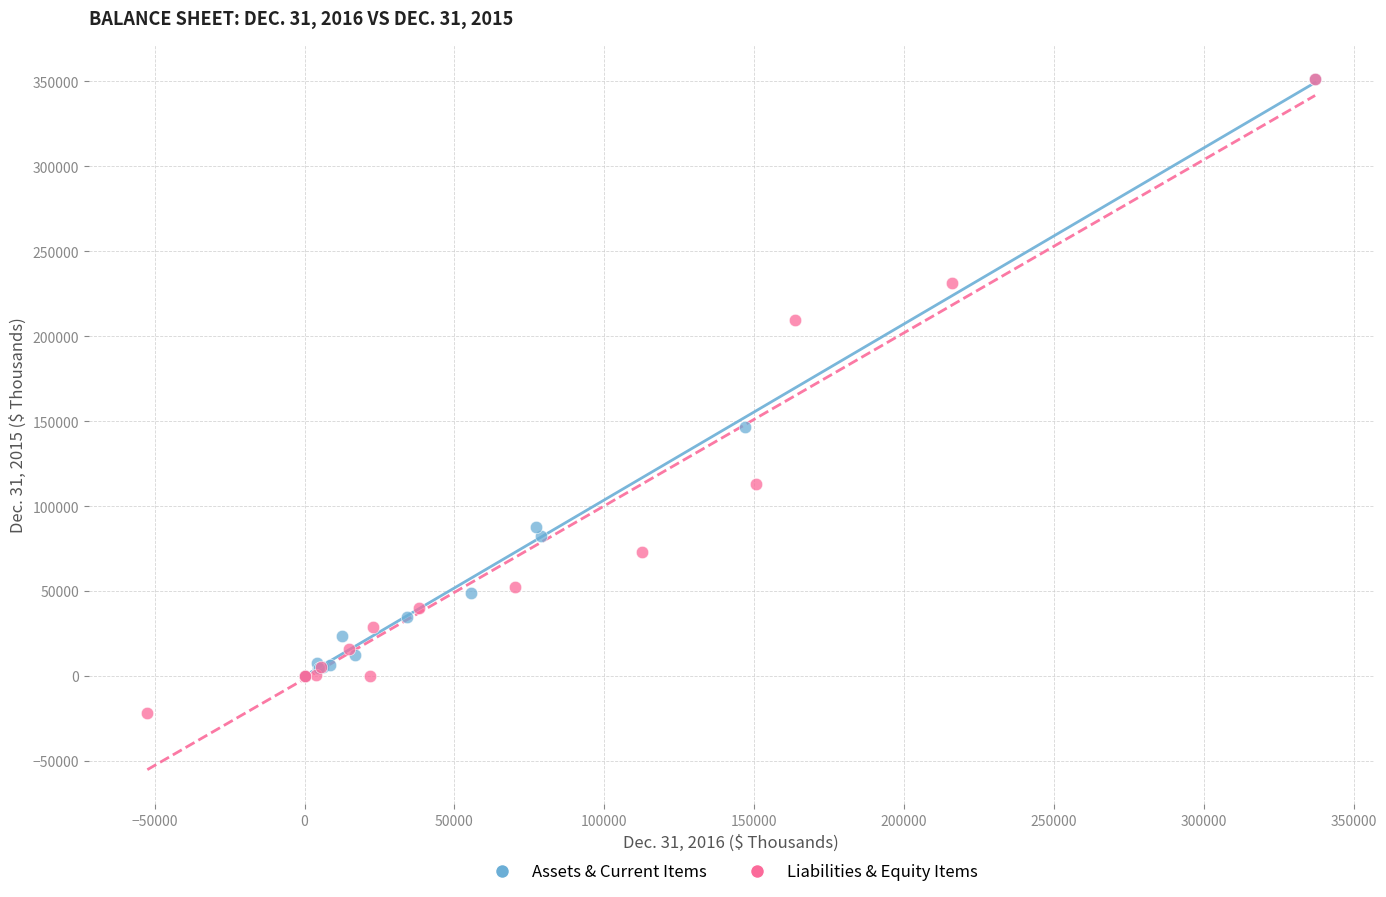

Which series contains the lowest Y value?

Liabilities & Equity Items